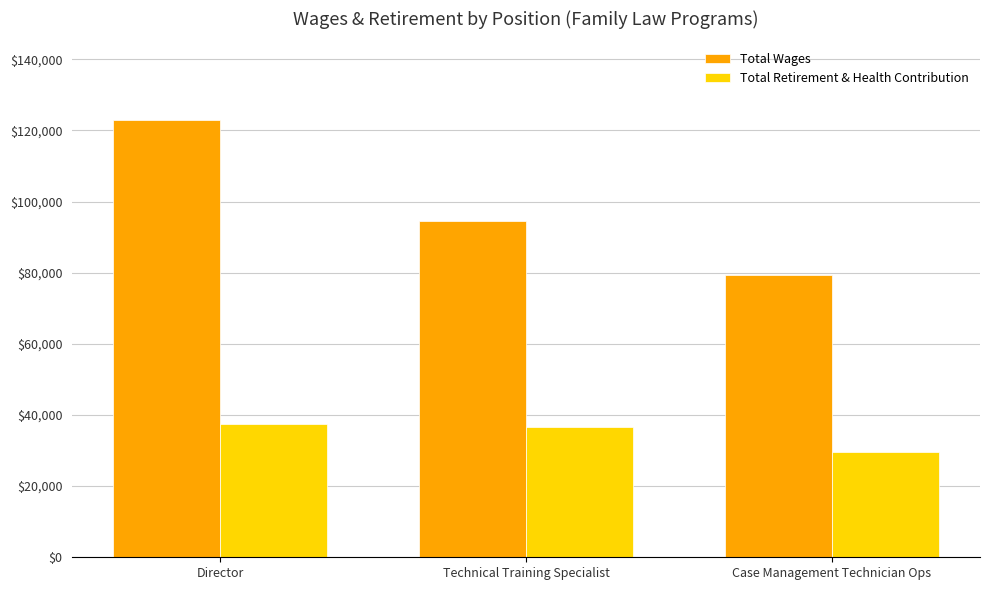

Which series has the largest range (max minus min)?

Total Wages